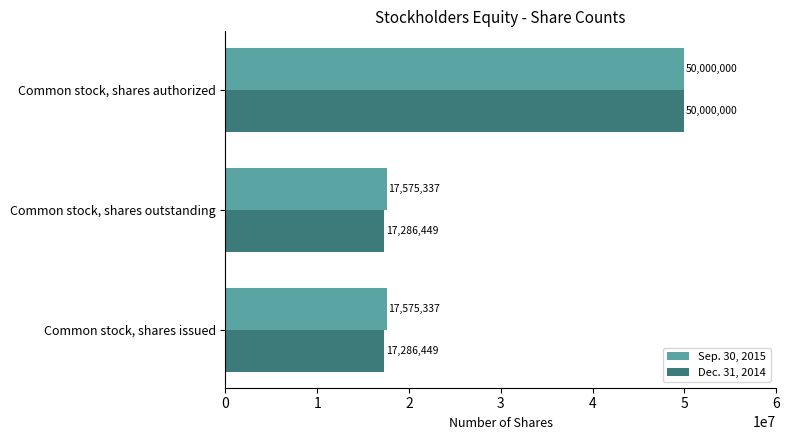

Which series has the widest spread of values?

Dec. 31, 2014